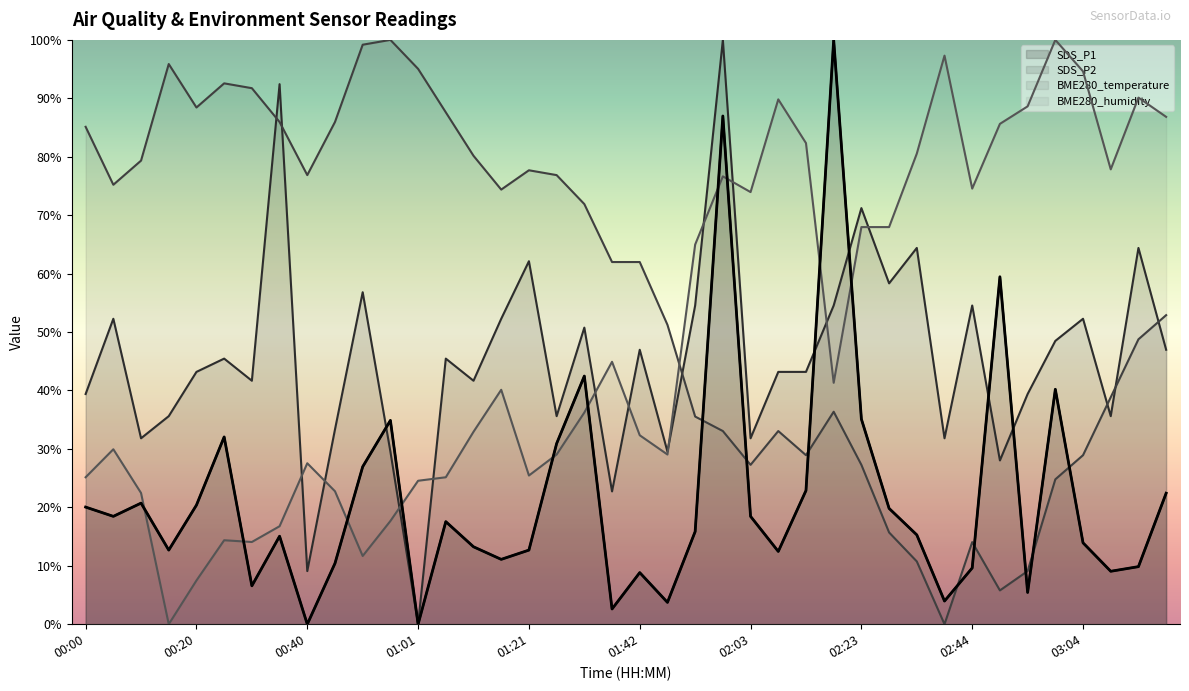

What are all the series names shown in the legend?

SDS_P1, SDS_P2, BME280_temperature, BME280_humidity